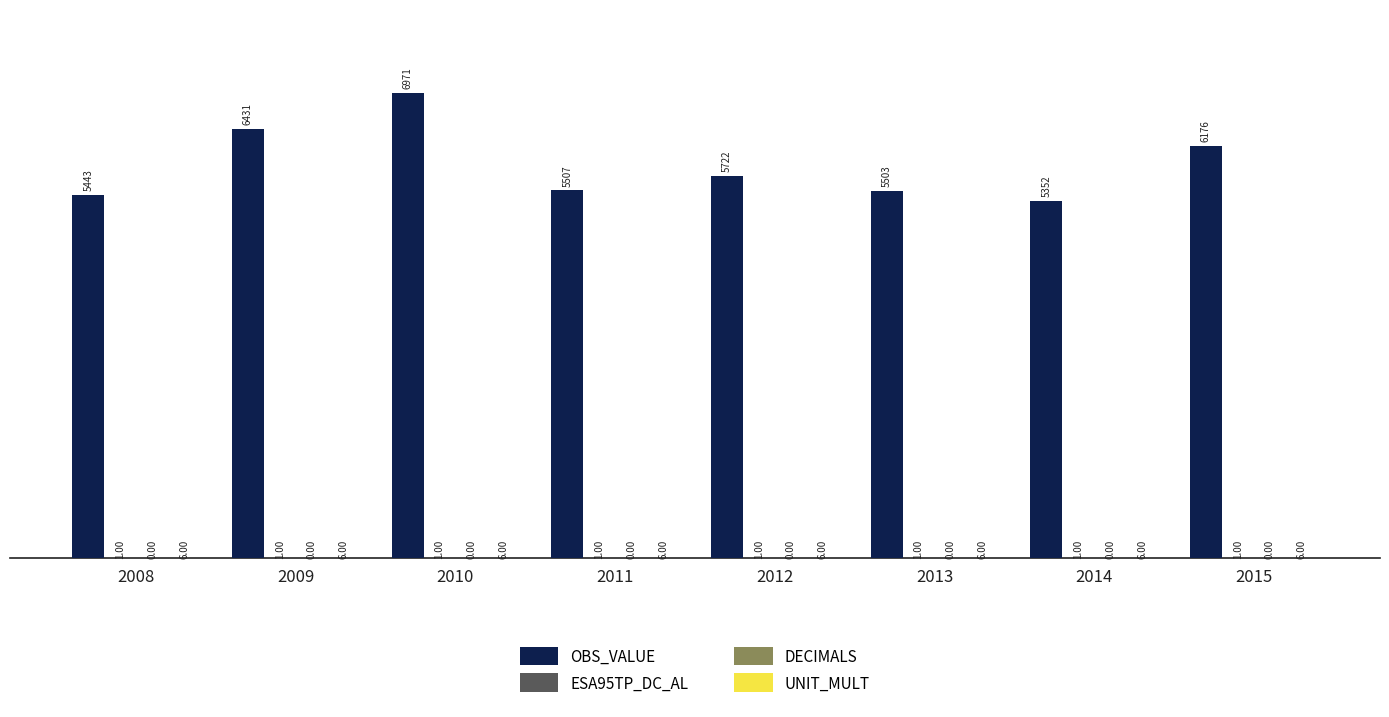

Which series changed the most between 2009 and 2014?

OBS_VALUE